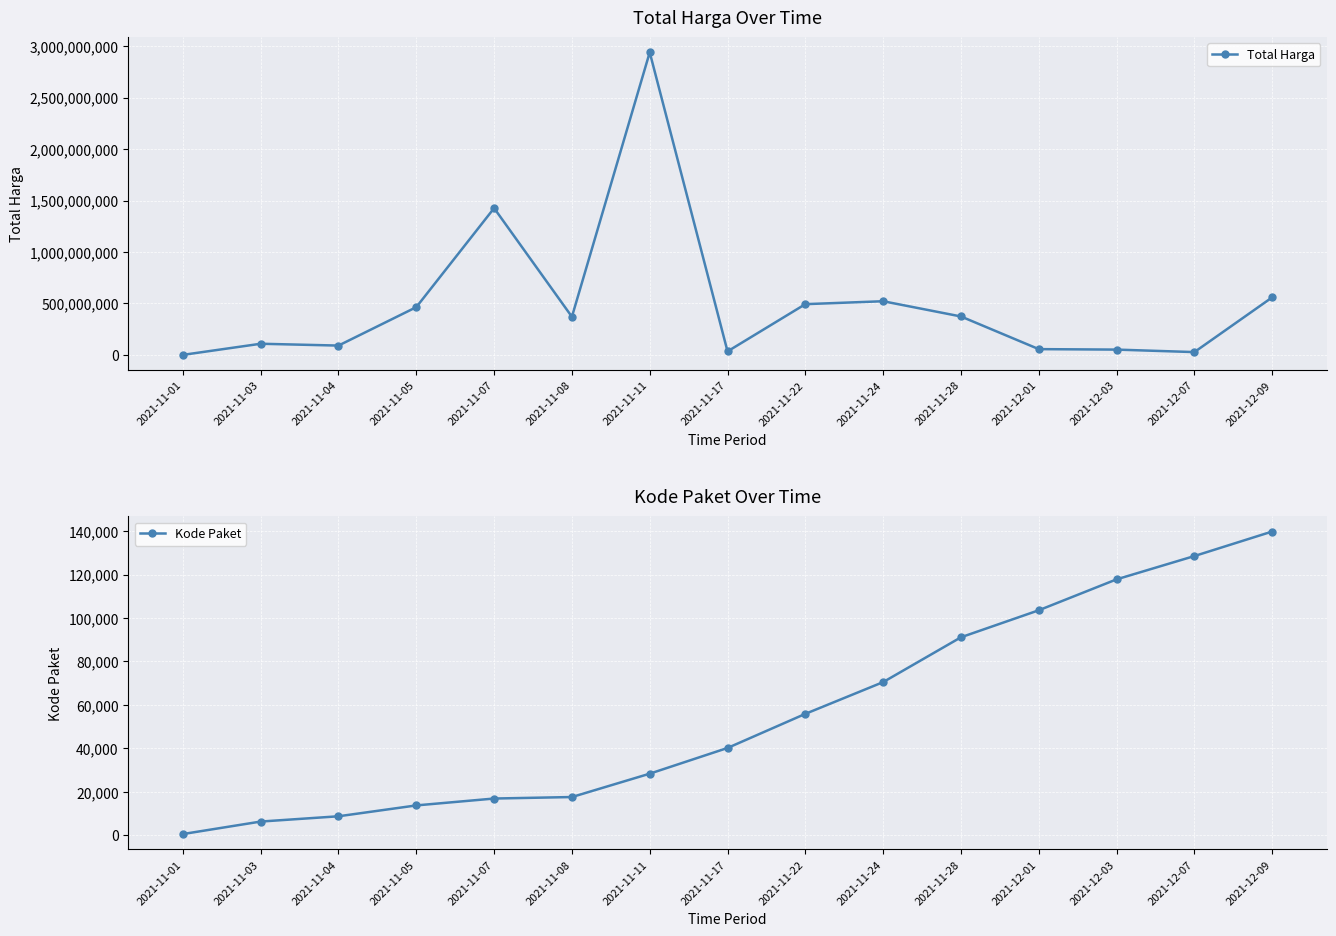

What is the difference between the maximum and minimum values in the Kode Paket series?

139353